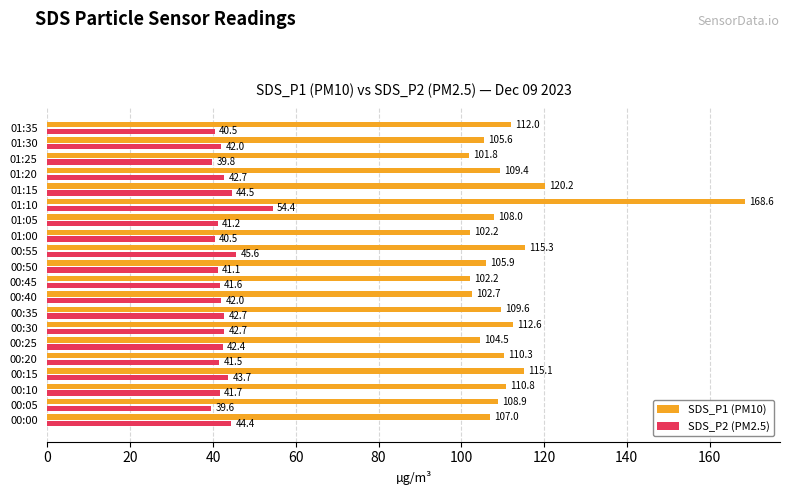

Which series has the largest total across all categories?

SDS_P1 (PM10)